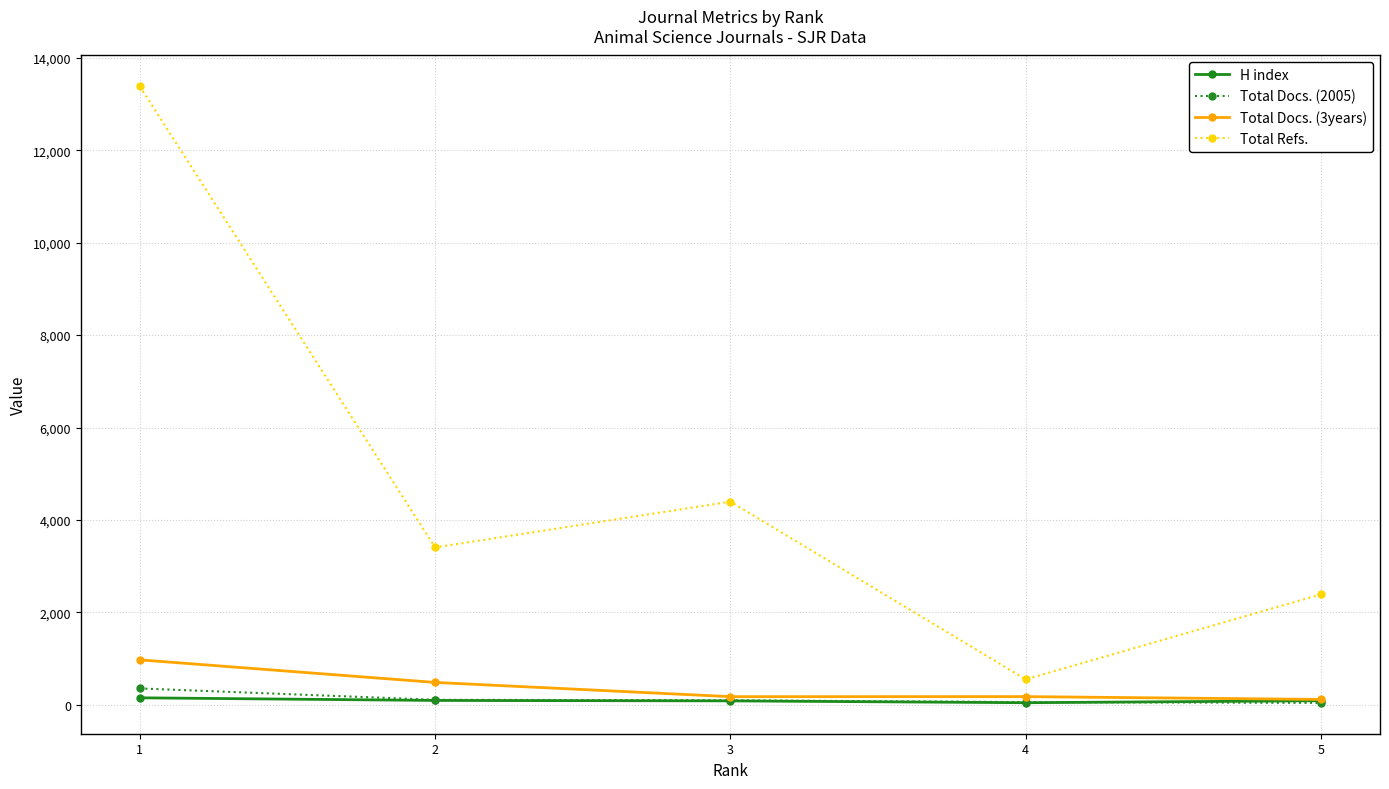

What is the maximum value shown in the chart?

13387